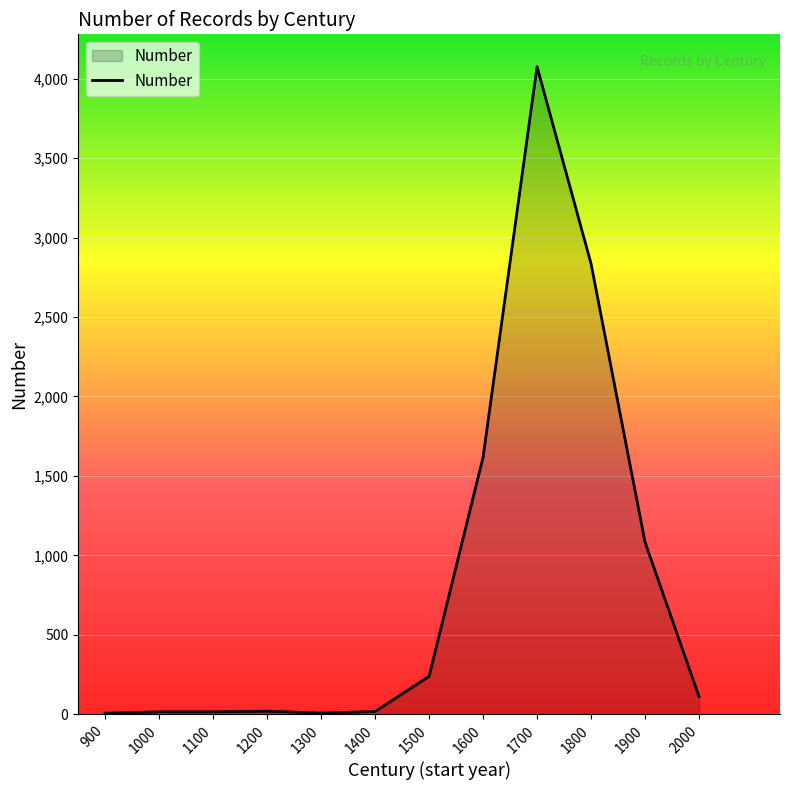

What is the difference between the values at 1800 and 1700?

1240